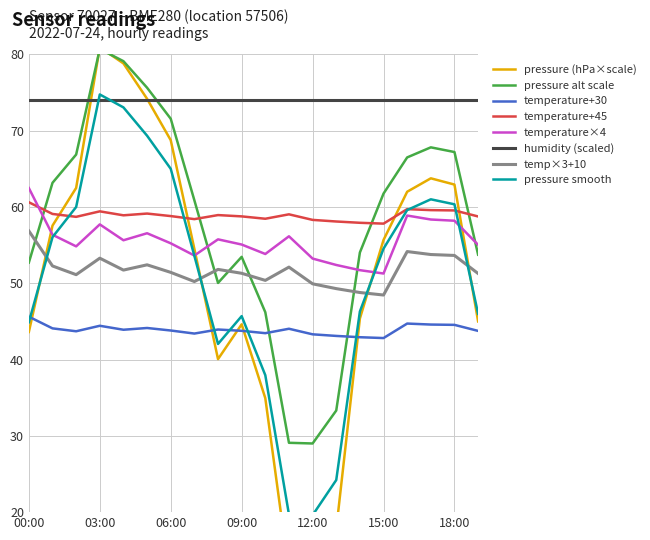

The pressure series shows 94.7 at 09:00. True or false?

False